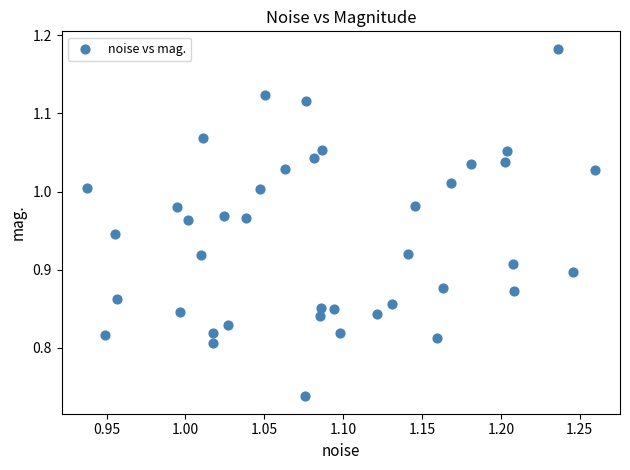

What is the range of X values (max minus min)?

0.3